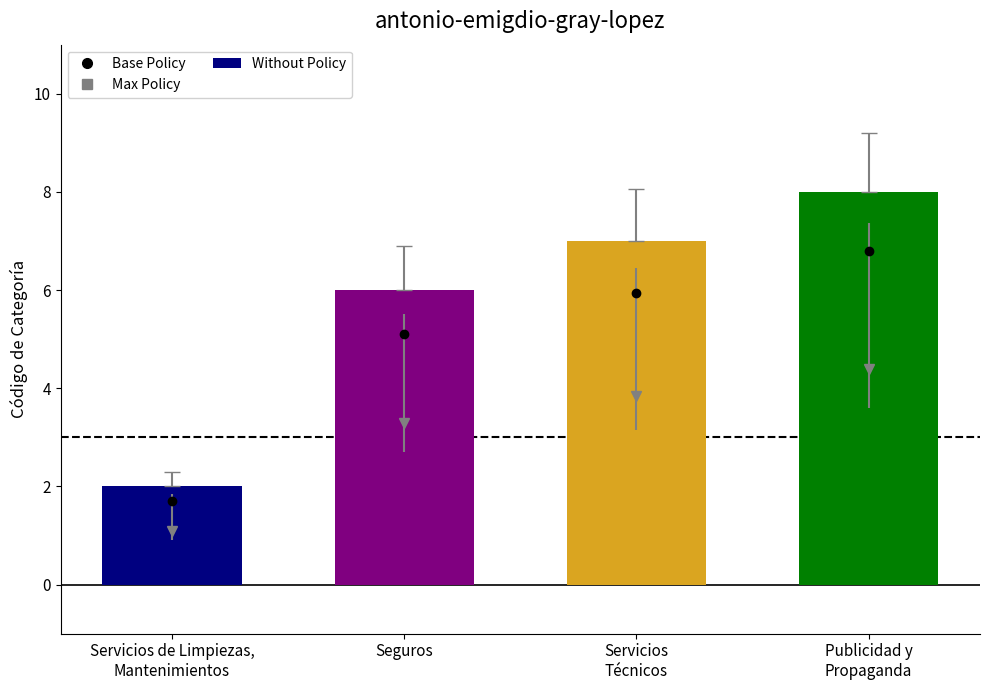

Rank the categories by value from highest to lowest.

Publicidad y
Propaganda, Servicios
Técnicos, Seguros, Servicios de Limpiezas,
Mantenimientos